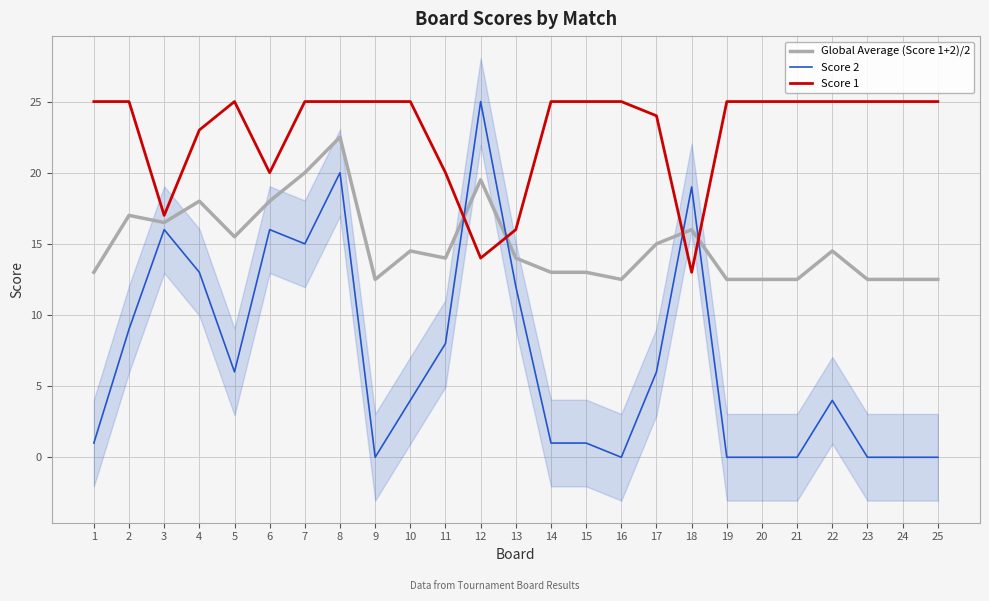

At which category is the sum across all series the highest?

8